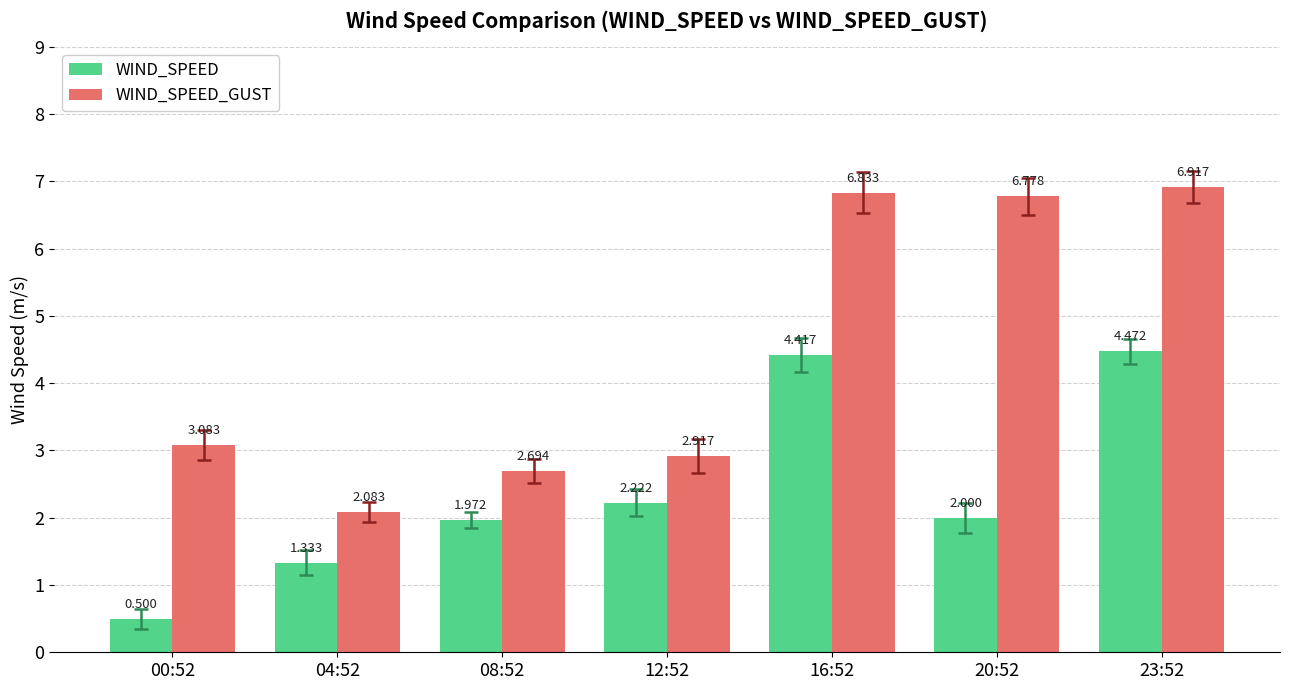

How many groups of bars are there?

7